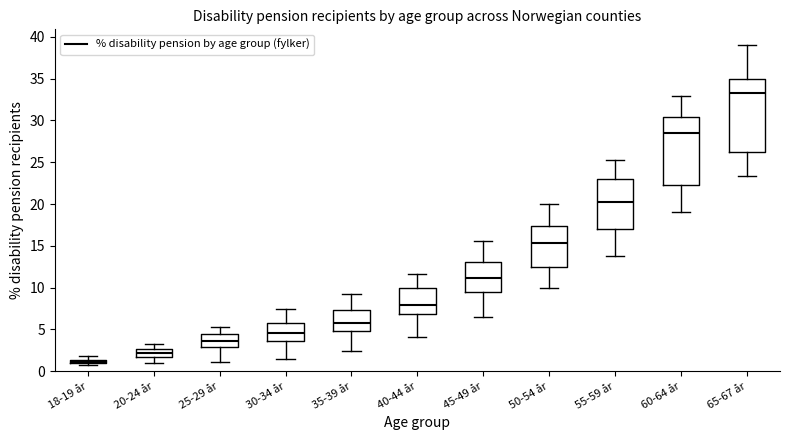

Which box has the highest median line?

65-67 år